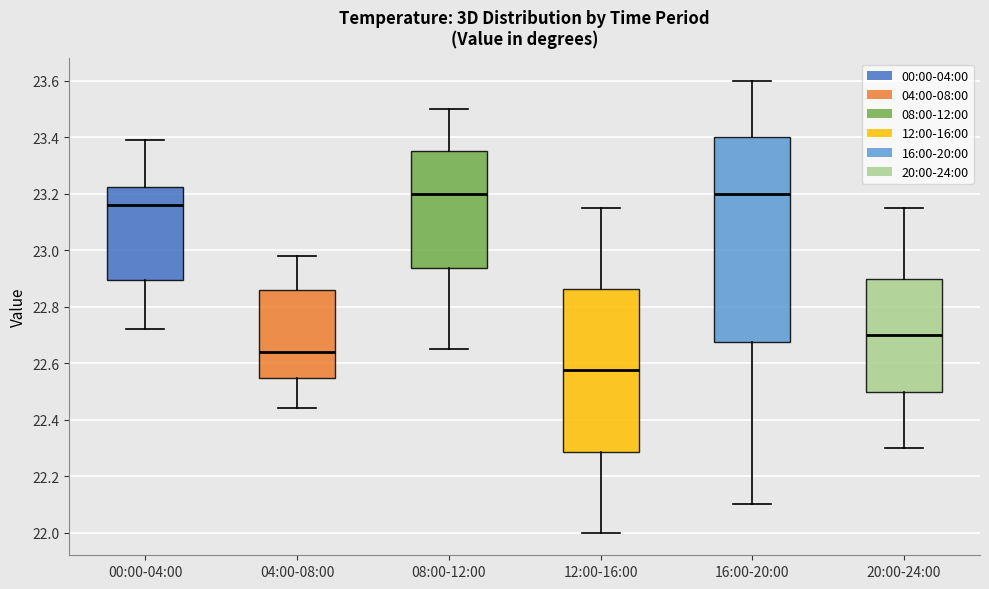

Which box is the tallest, from its lower edge to its upper edge?

16:00-20:00